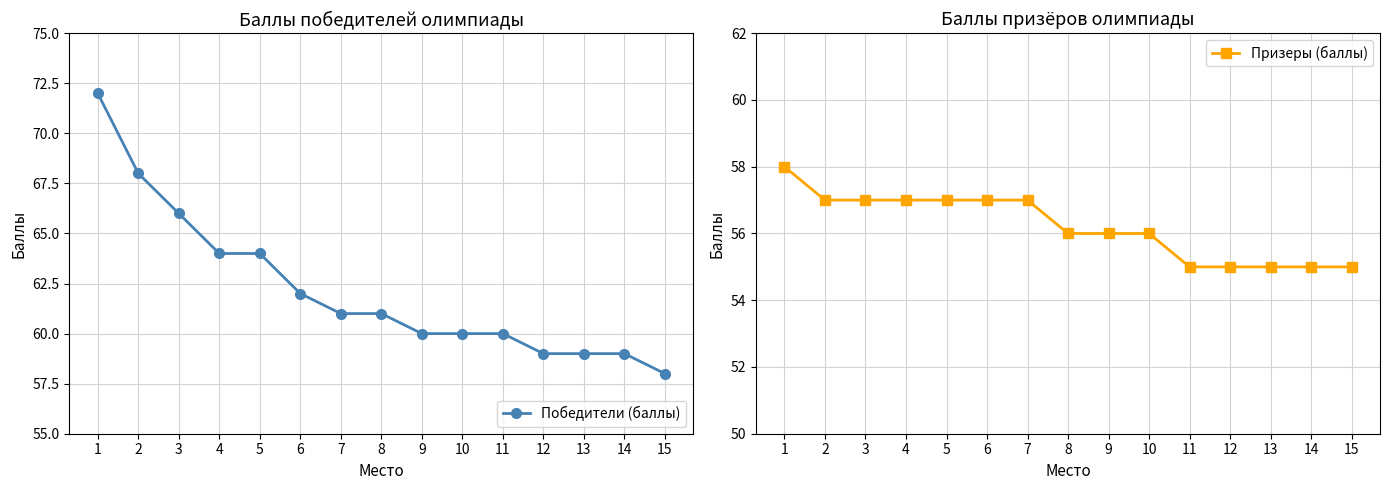

Which has a higher value, 13 or 10?

10